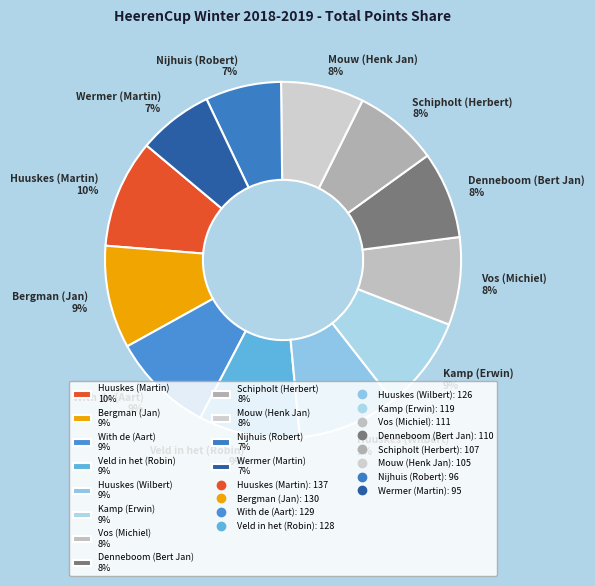

To the nearest percent, what portion does Bergman (Jan) represent?

9%